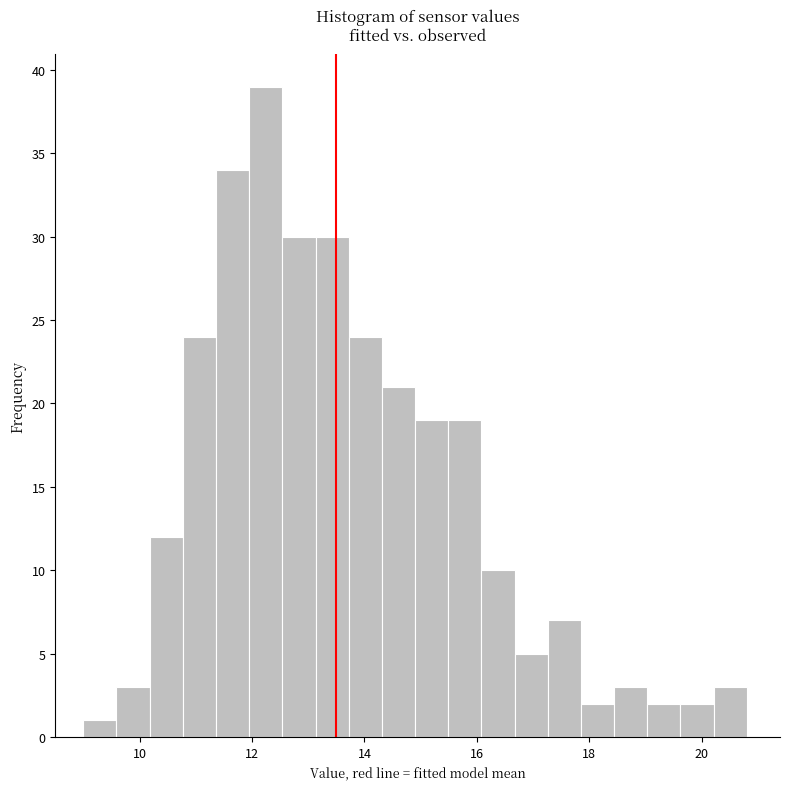

Around what value on the x-axis is the tallest bar? Give the approximate position of its centre, as read against the axis.

12.2